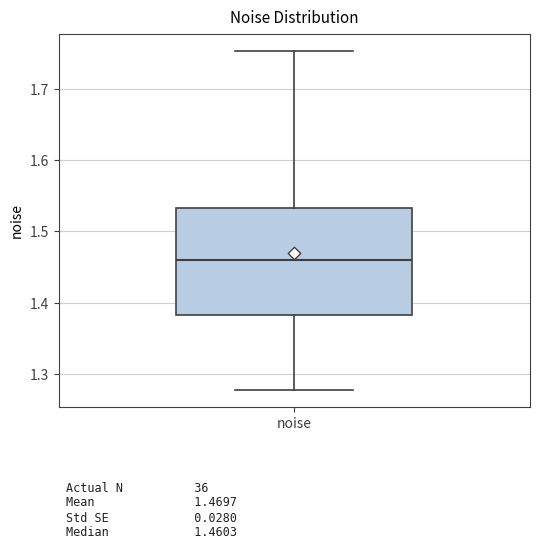

Transcribe this box plot: give where the median line is, the range the box spans, and where the two whiskers end, as read against the y-axis. The values are not printed on the chart, so give them approximately, as read against the axis.

median 1.46, box 1.38 to 1.53, whiskers 1.28 to 1.75